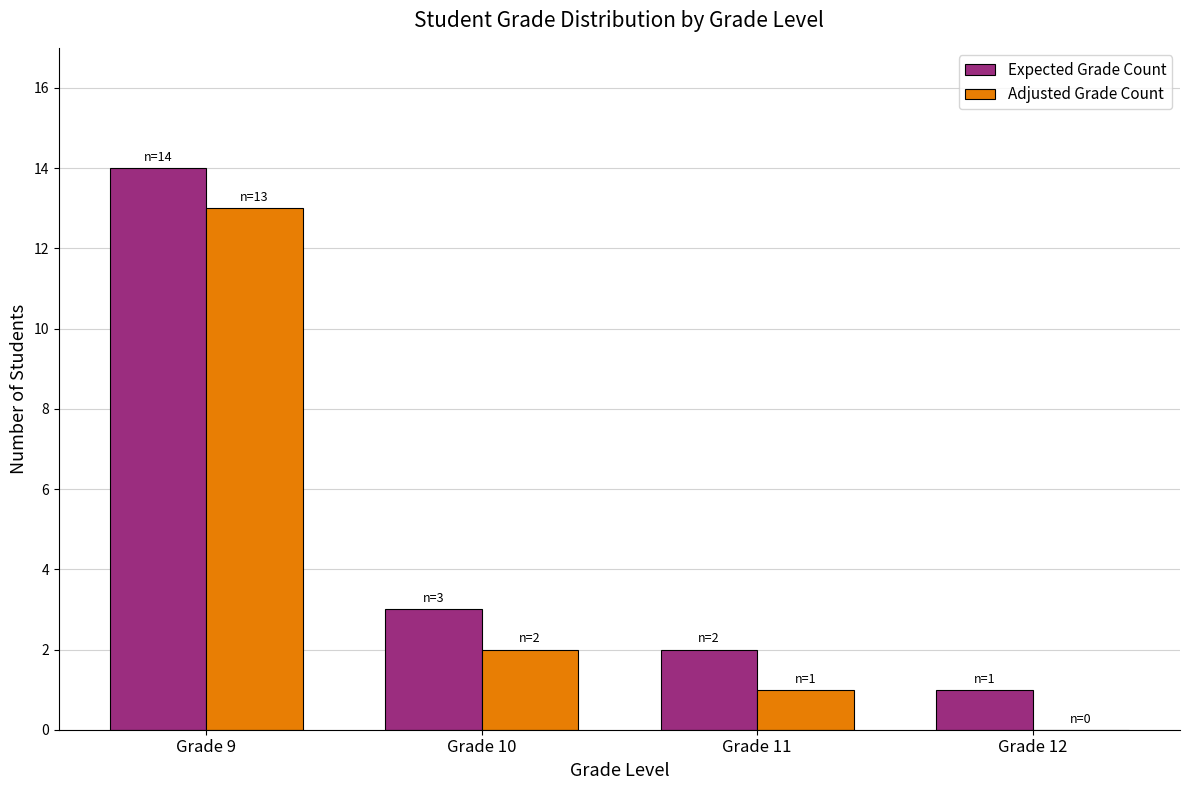

Does the chart contain stacked bars?

No